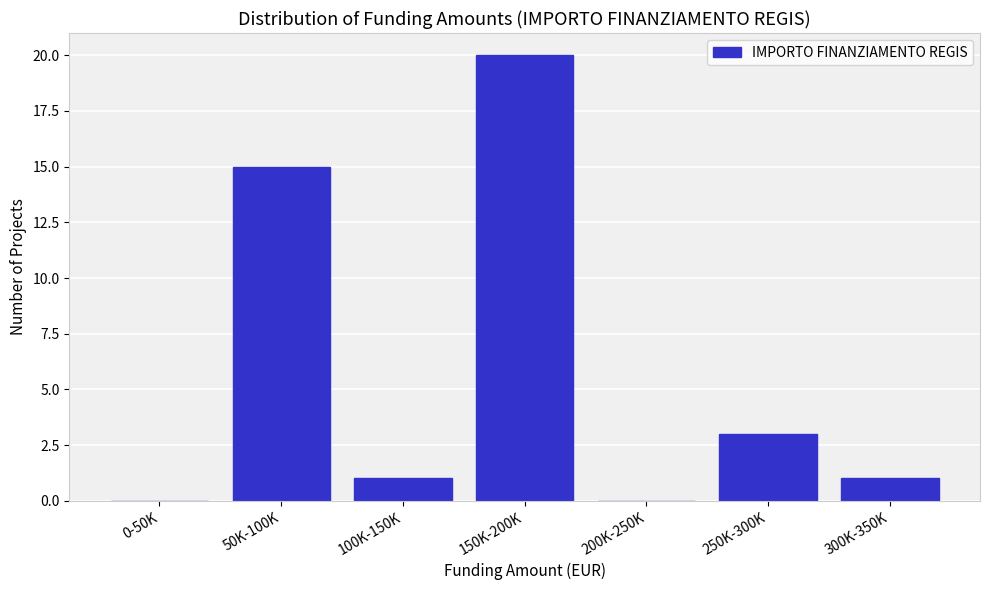

Reading left to right, what are all the values shown in this chart?

0-50K=0	50K-100K=15	100K-150K=1	150K-200K=20	200K-250K=0	250K-300K=3	300K-350K=1